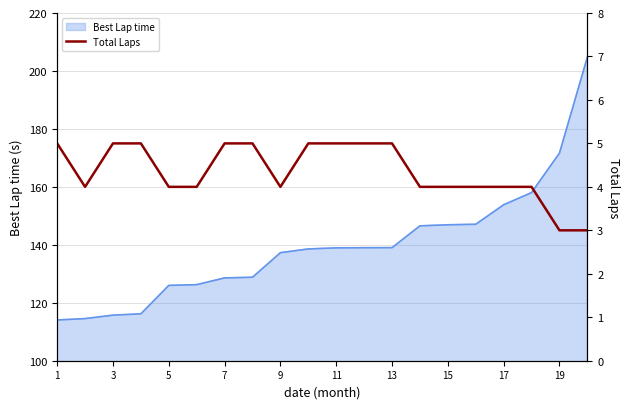

Is it true that Best Lap time equals 35.9 at 7?

False